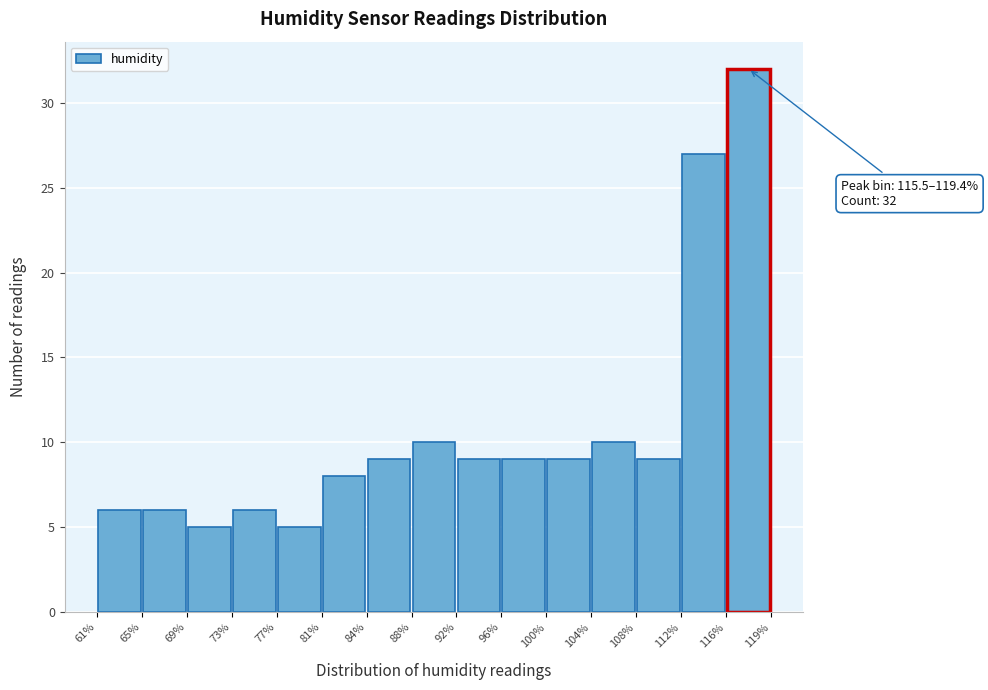

Over which range of the x-axis is the bar tallest?

116% to 119%